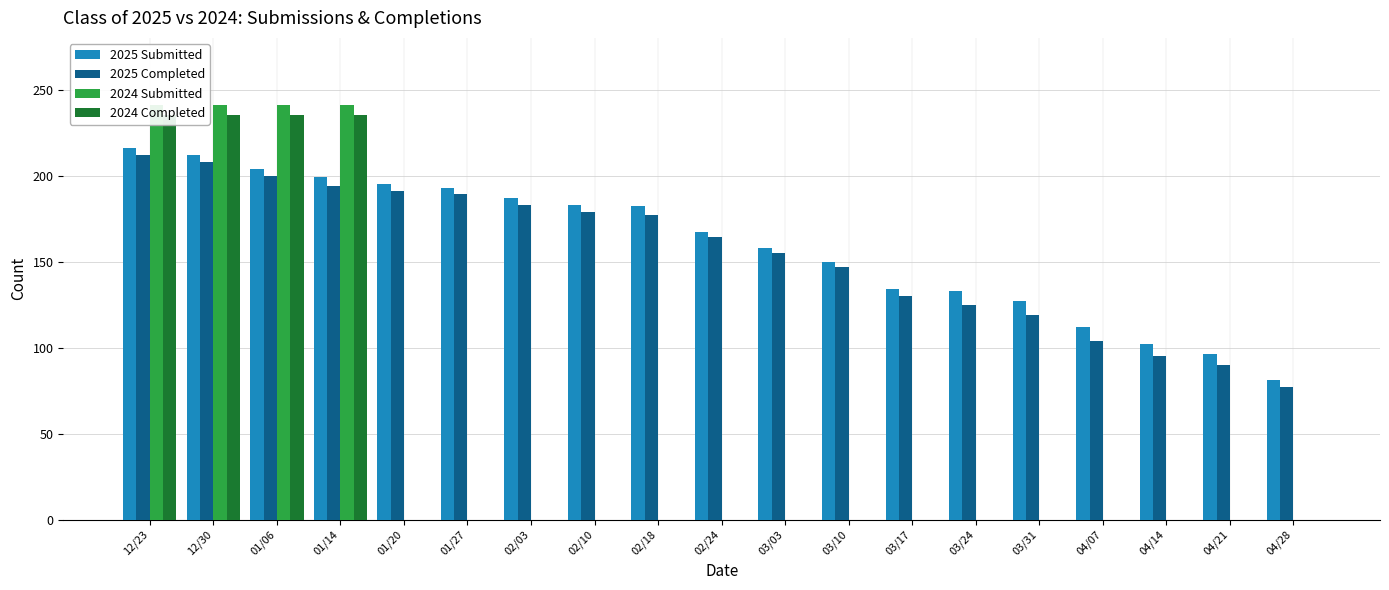

Reading left to right, what are all the values shown in this chart?

2025 Submitted: 12/23=216	12/30=212	01/06=204	01/14=199	01/20=195	01/27=193	02/03=187	02/10=183	02/18=182	02/24=167	03/03=158	03/10=150	03/17=134	03/24=133	03/31=127	04/07=112	04/14=102	04/21=96	04/28=81
2025 Completed: 12/23=212	12/30=208	01/06=200	01/14=194	01/20=191	01/27=189	02/03=183	02/10=179	02/18=177	02/24=164	03/03=155	03/10=147	03/17=130	03/24=125	03/31=119	04/07=104	04/14=95	04/21=90	04/28=77
2024 Submitted: 12/23=241	12/30=241	01/06=241	01/14=241	01/20=0	01/27=0	02/03=0	02/10=0	02/18=0	02/24=0	03/03=0	03/10=0	03/17=0	03/24=0	03/31=0	04/07=0	04/14=0	04/21=0	04/28=0
2024 Completed: 12/23=235	12/30=235	01/06=235	01/14=235	01/20=0	01/27=0	02/03=0	02/10=0	02/18=0	02/24=0	03/03=0	03/10=0	03/17=0	03/24=0	03/31=0	04/07=0	04/14=0	04/21=0	04/28=0